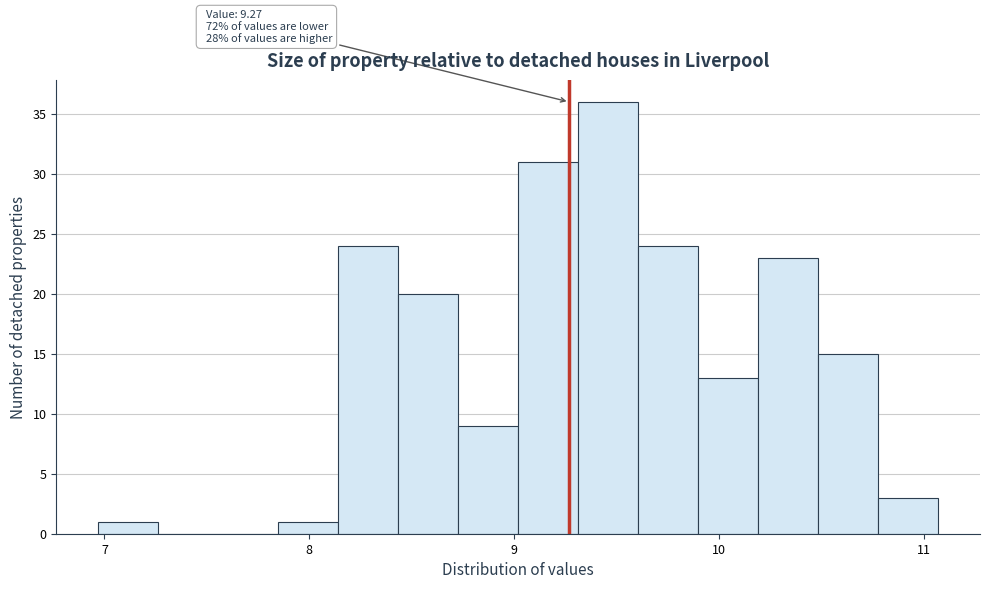

Around what value on the x-axis is the tallest bar? Give the approximate position of its centre, as read against the axis.

9.5